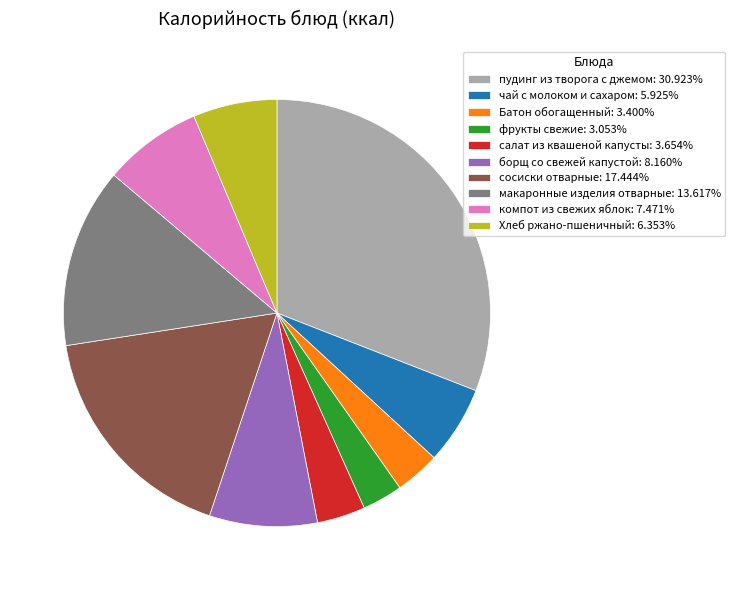

True or false: сосиски отварные accounts for 17% of the total.

True